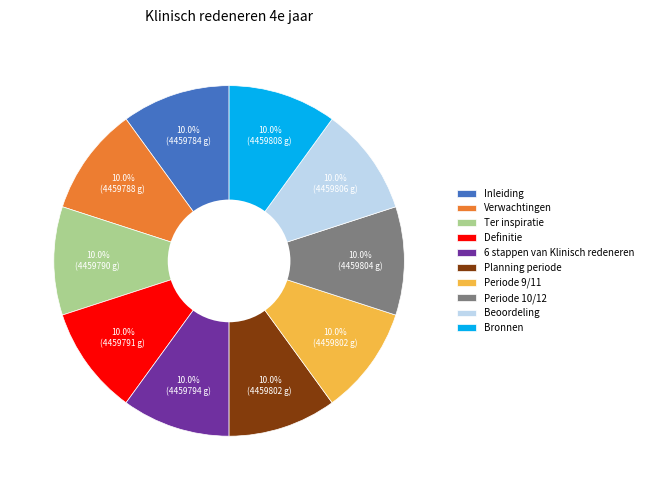

True or false: Periode 10/12 accounts for 1% of the total.

False